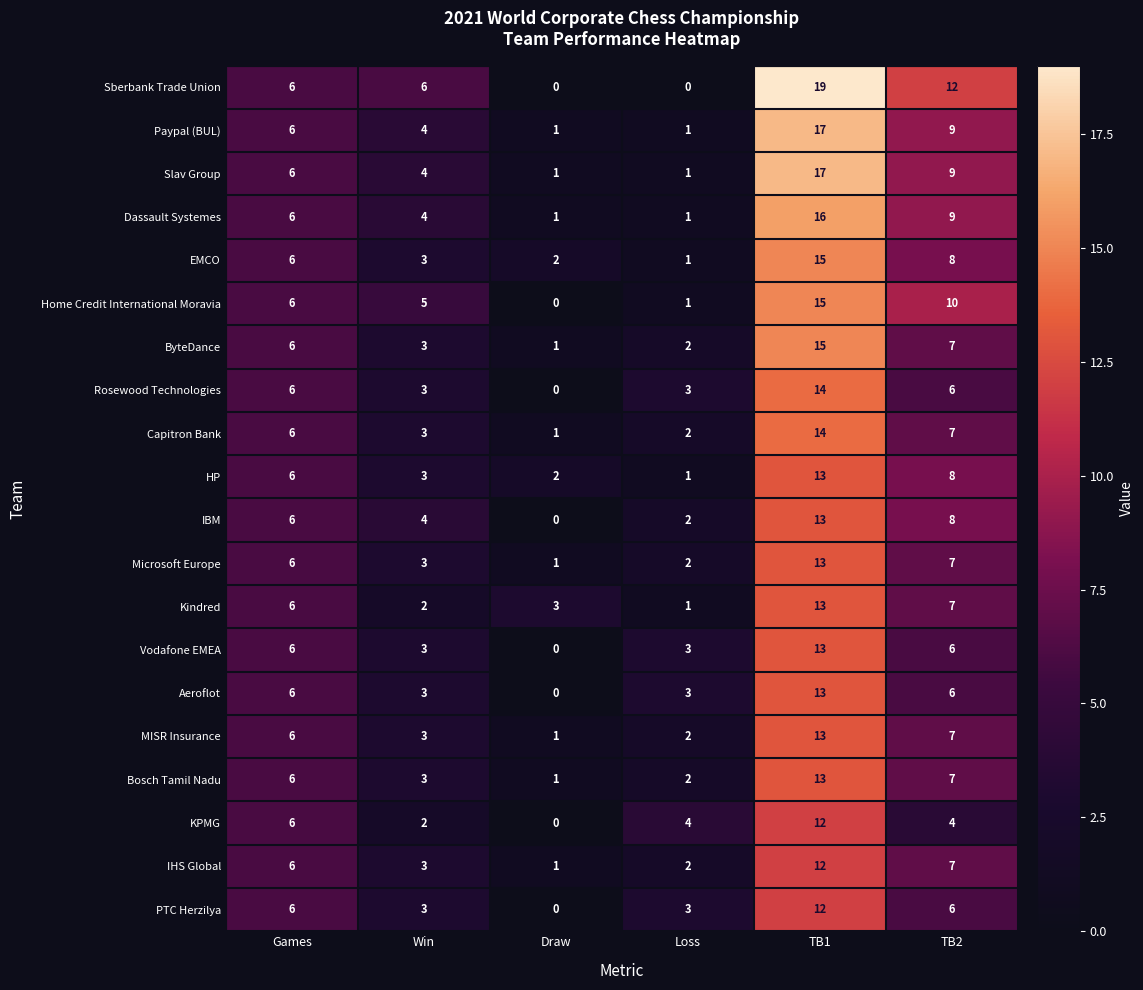

What is the sum of all Sberbank Trade Union values?

43